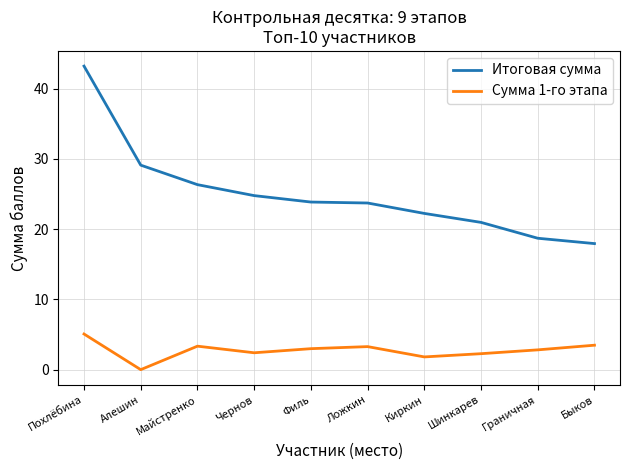

What are all the series names shown in the legend?

Итоговая сумма, Сумма 1-го этапа